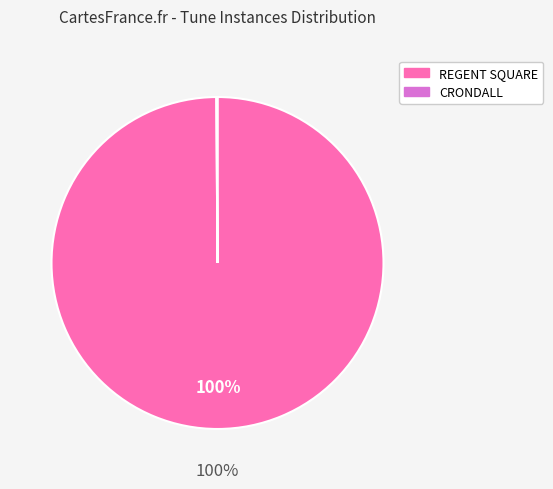

To the nearest percent, what portion does REGENT SQUARE represent?

100%